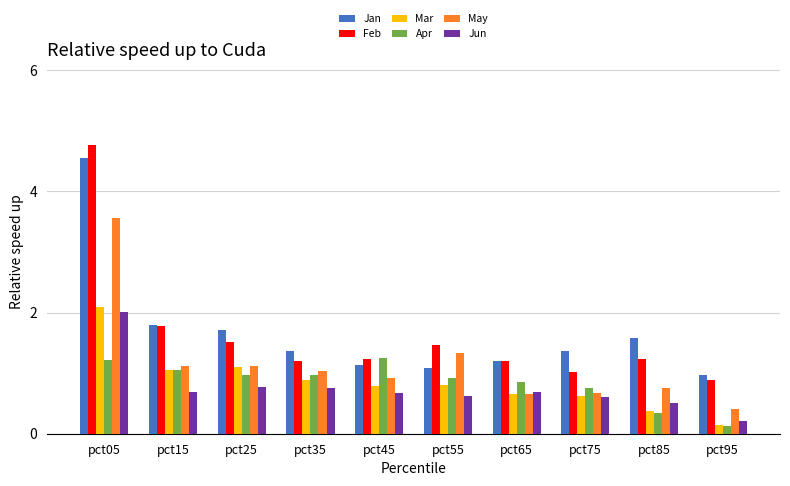

What is the lowest value of the Feb series?

0.9